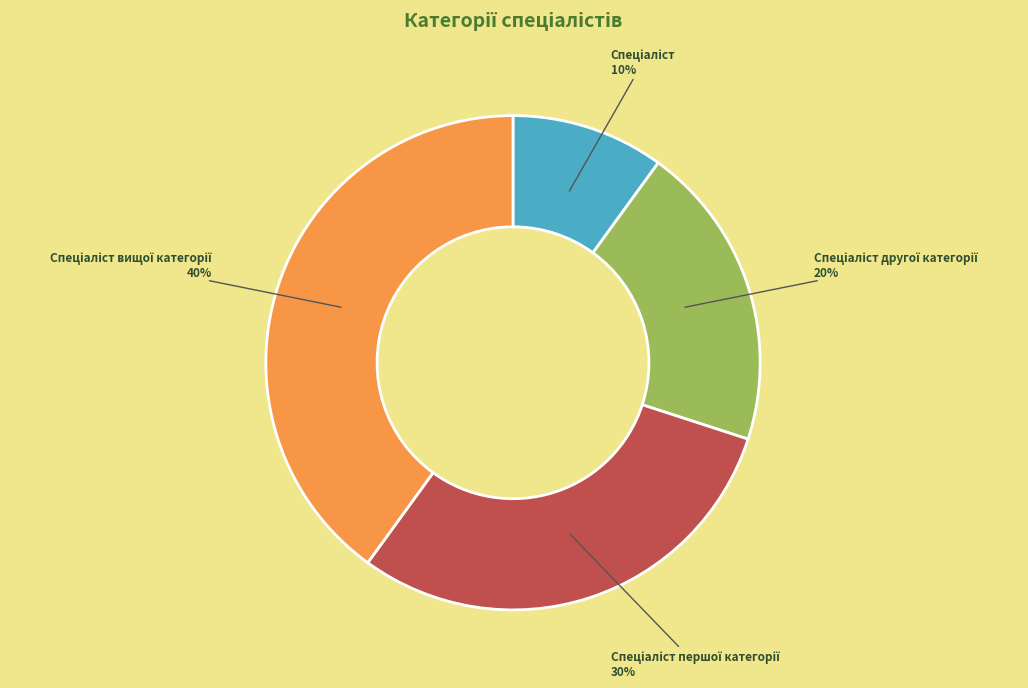

Is there a majority slice in this chart?

No